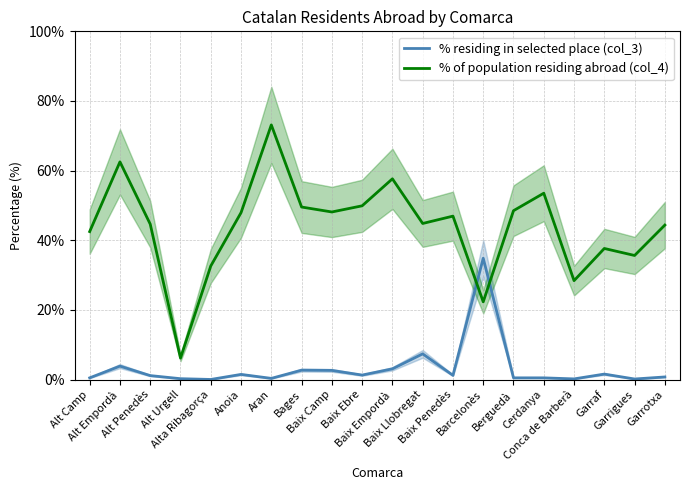

True or false: % of population residing abroad (col_4) has more than 0 interior local peaks.

True